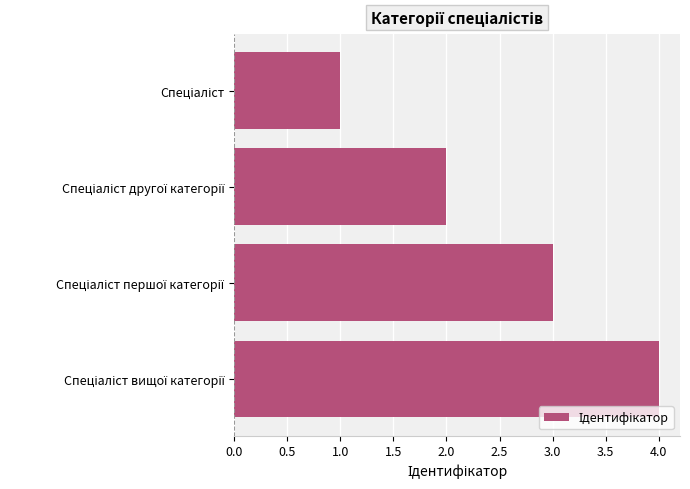

What is the greatest value displayed?

4